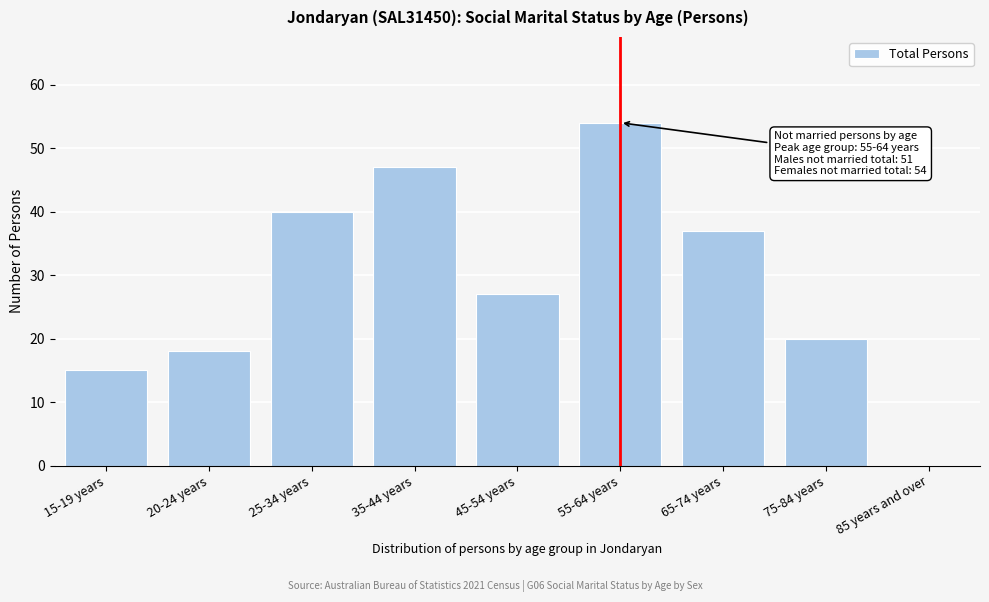

Reading left to right, extract all data points from this chart.

15-19 years=15	20-24 years=18	25-34 years=40	35-44 years=47	45-54 years=27	55-64 years=54	65-74 years=37	75-84 years=20	85 years and over=0